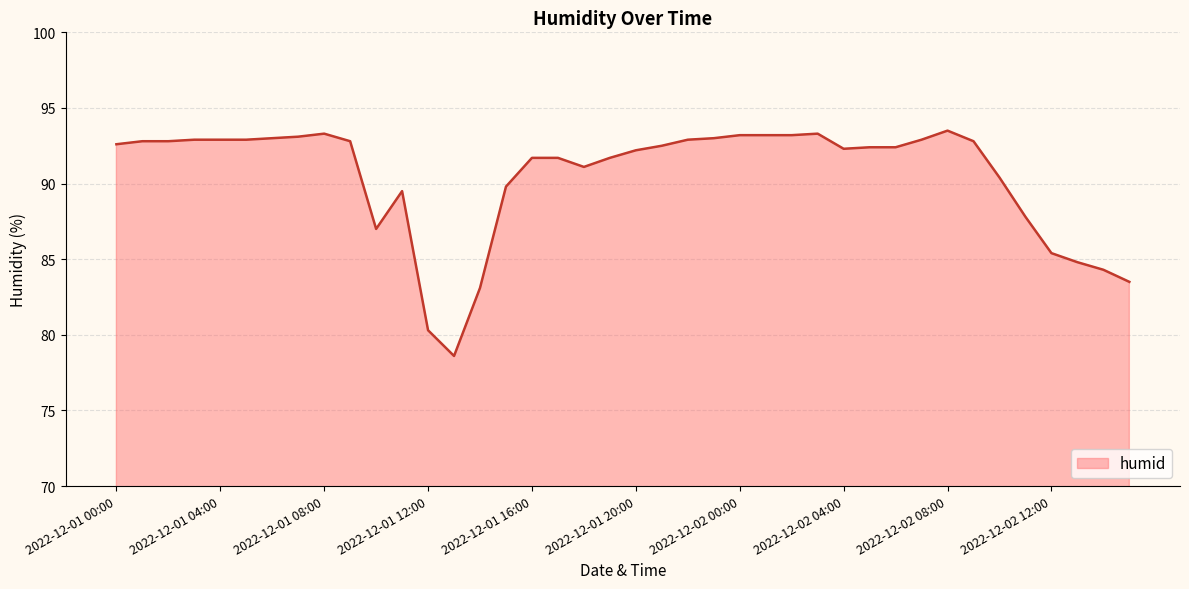

Count the number of categories in the chart.

40